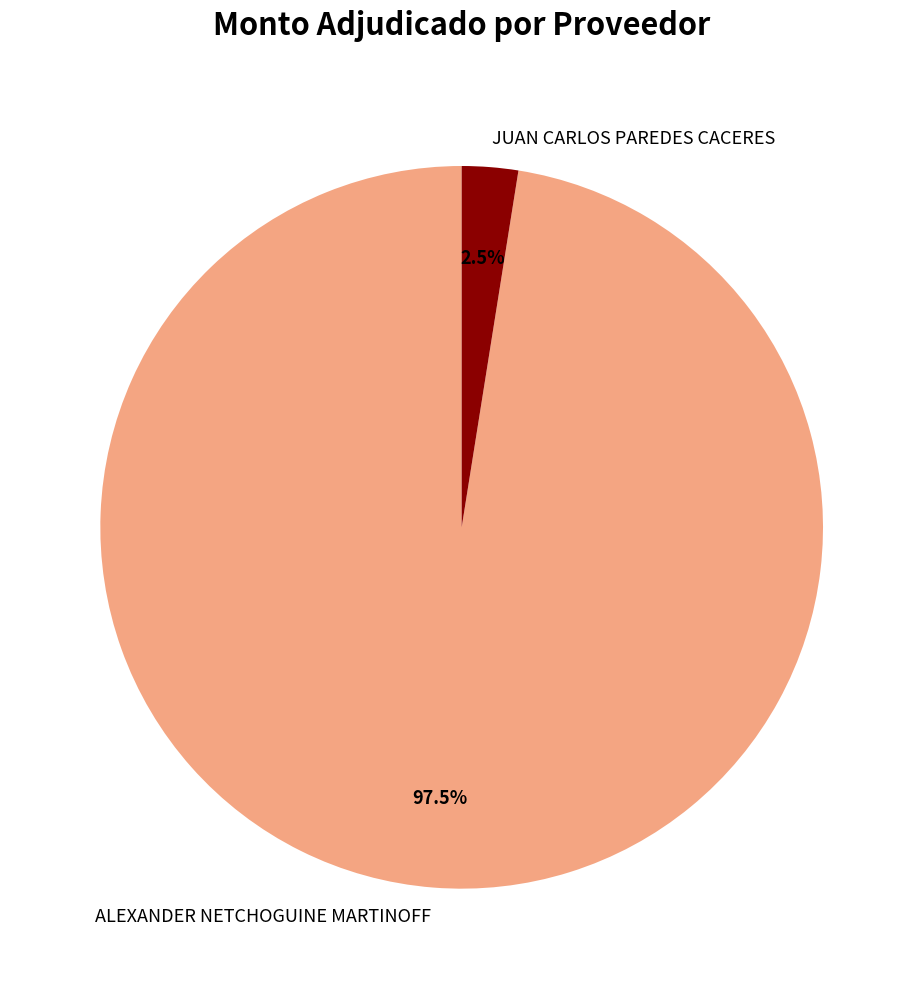

Count the number of slices in the pie.

2